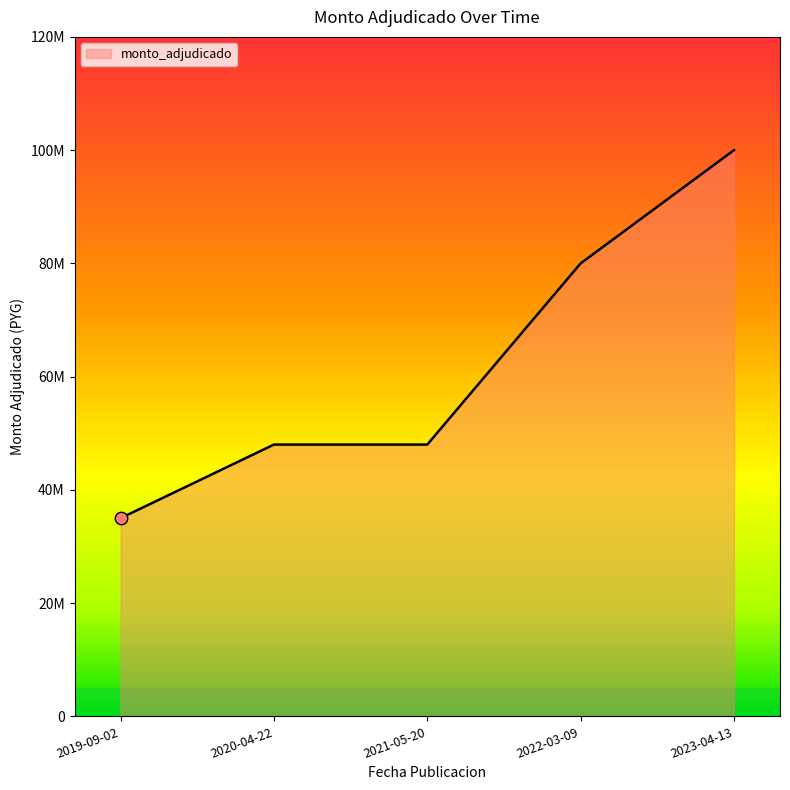

What is the change in value from 2019-09-02 to 2021-05-20?

+13000000